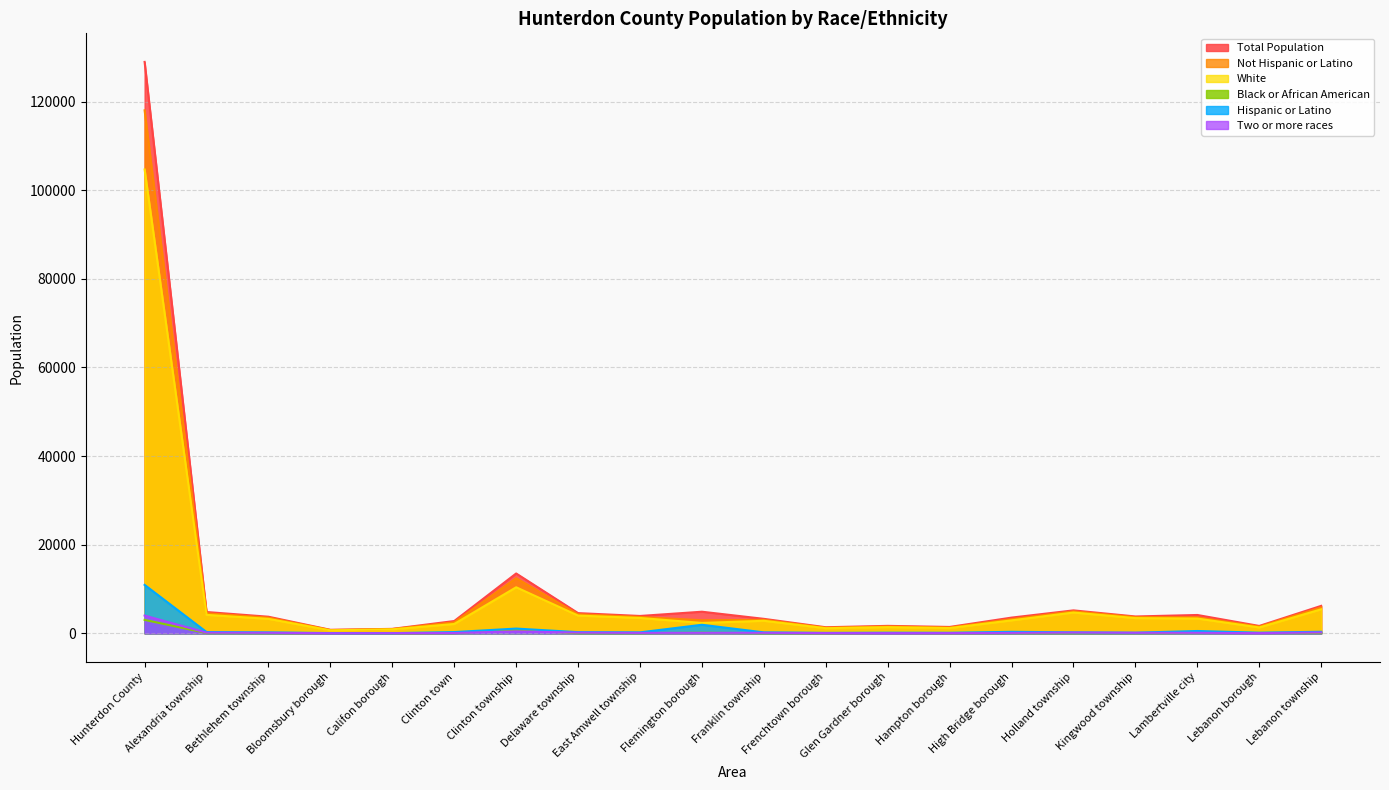

What is the minimum value shown in the chart?

1